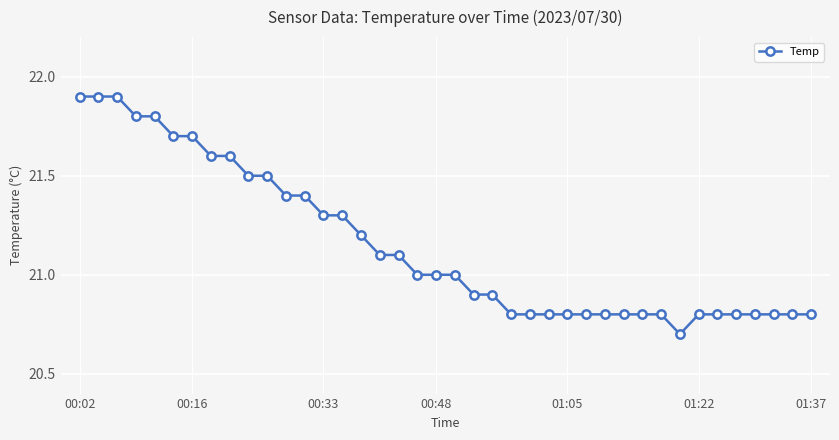

What is the maximum value shown in the chart?

21.9